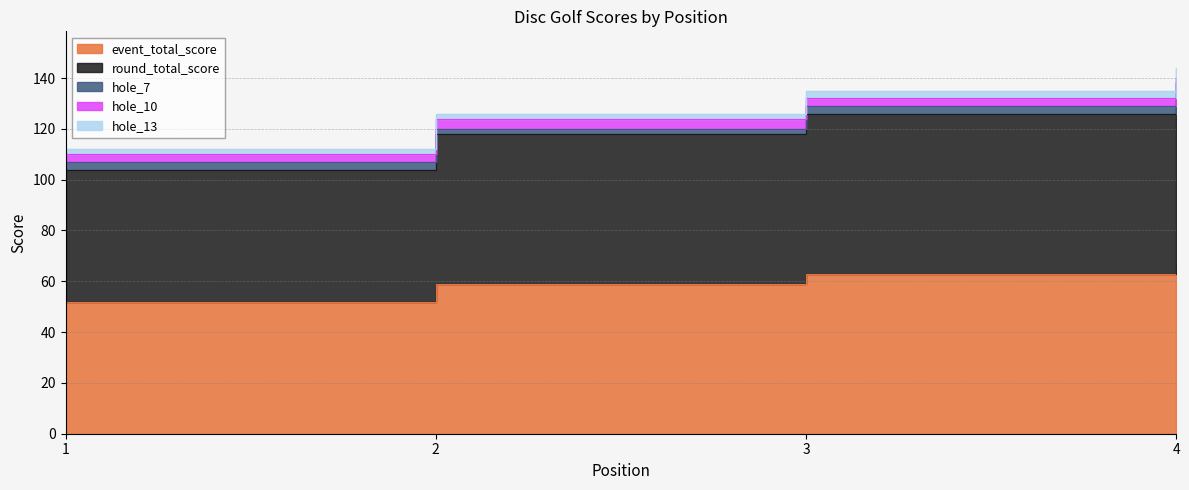

Reading left to right, list all the values displayed in this chart.

event_total_score: 1=52	2=59	3=63	4=67
round_total_score: 1=52	2=59	3=63	4=67
hole_7: 1=3	2=2	3=3	4=4
hole_10: 1=3	2=4	3=3	4=2
hole_13: 1=2	2=2	3=3	4=4